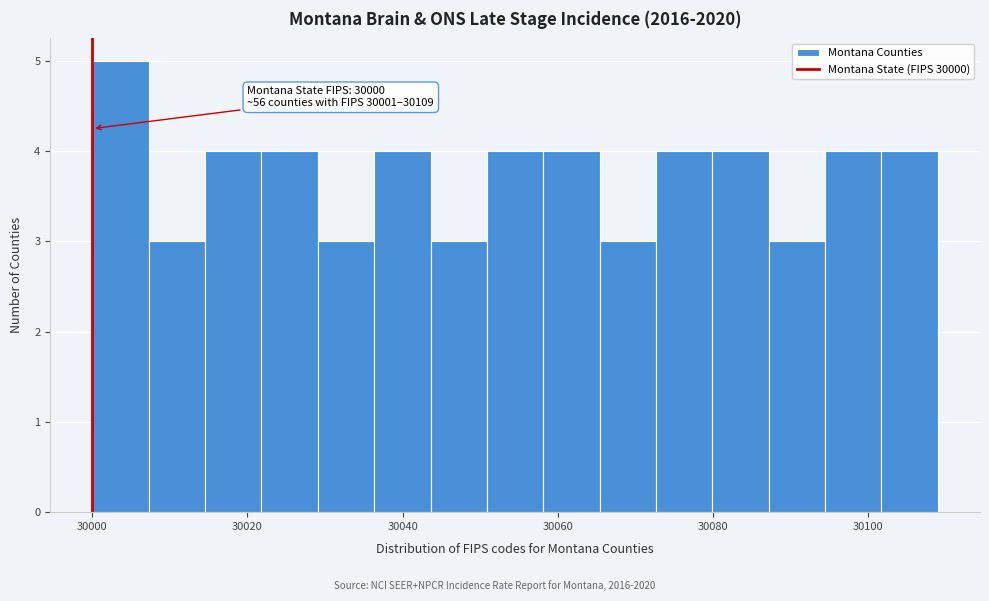

Around what value on the x-axis is the tallest bar? Give the approximate position of its centre, as read against the axis.

30004